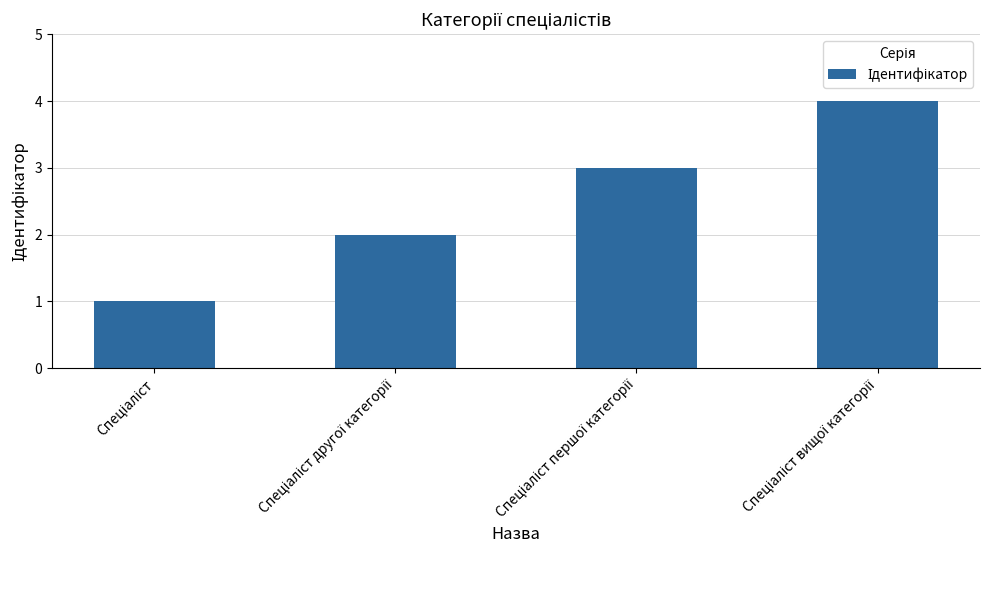

How many categories are shown in the chart?

4